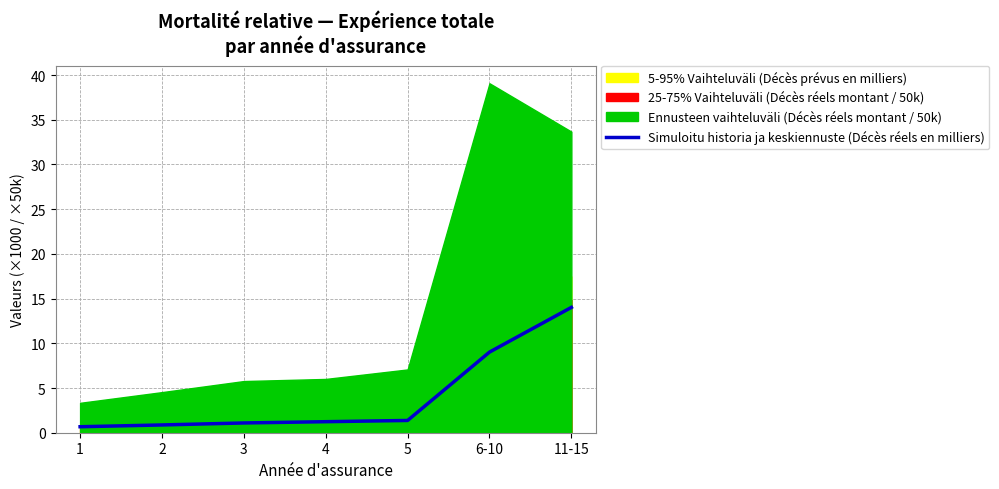

What is the difference between the maximum and minimum values?

13.3